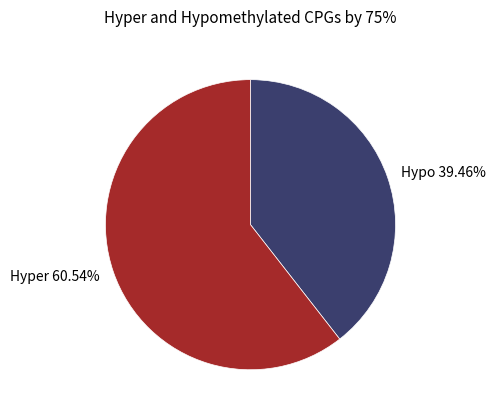

Rank the categories by value from highest to lowest.

Hyper 60.54%, Hypo 39.46%